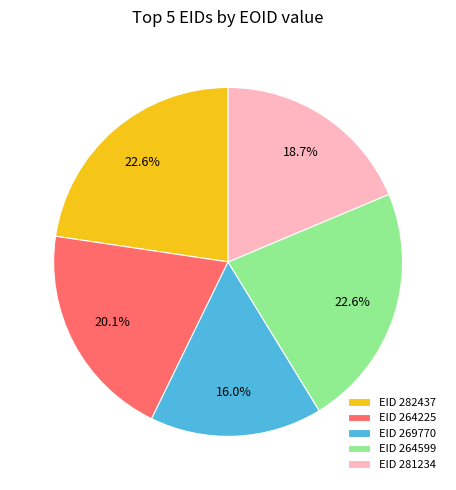

Does any single category account for the majority?

No